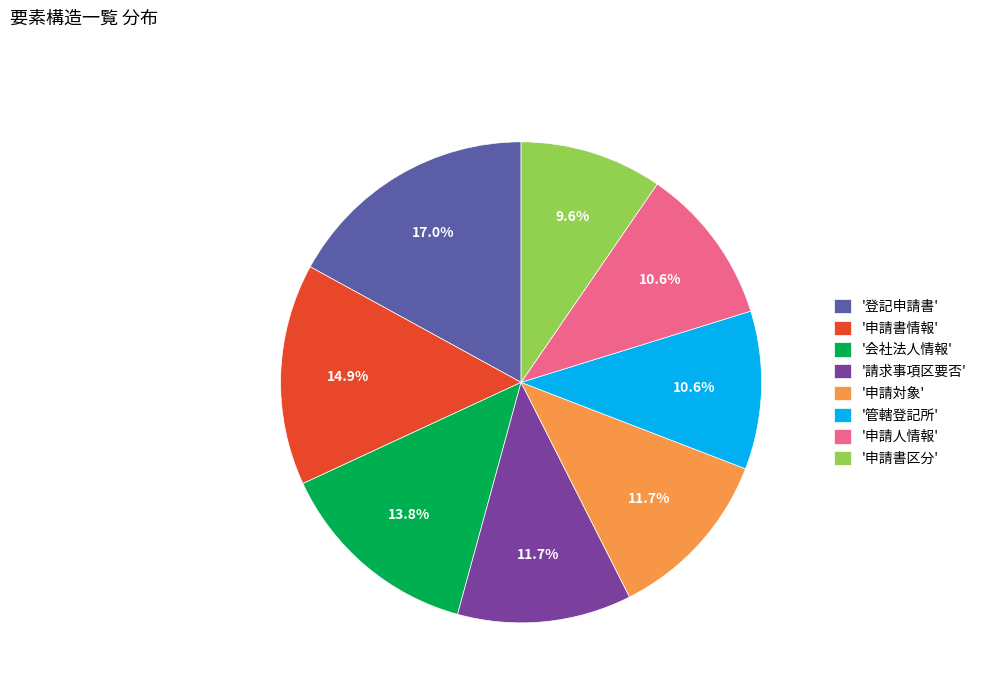

Approximately how many times larger is the value at '会社法人情報' compared to '管轄登記所'?

1.3